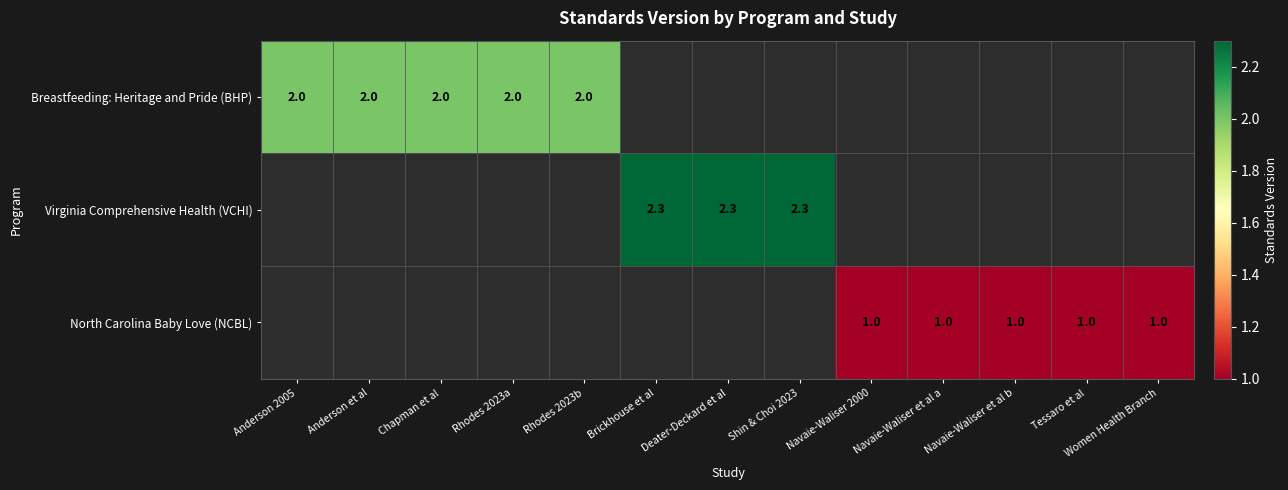

What is the smallest value displayed?

1.0